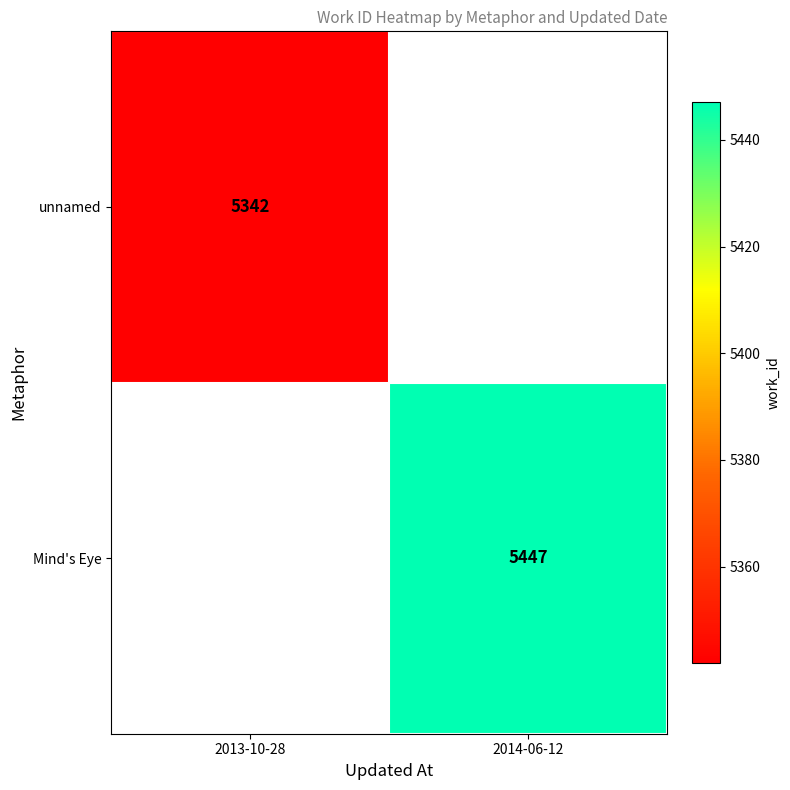

How many distinct data groups are displayed?

2